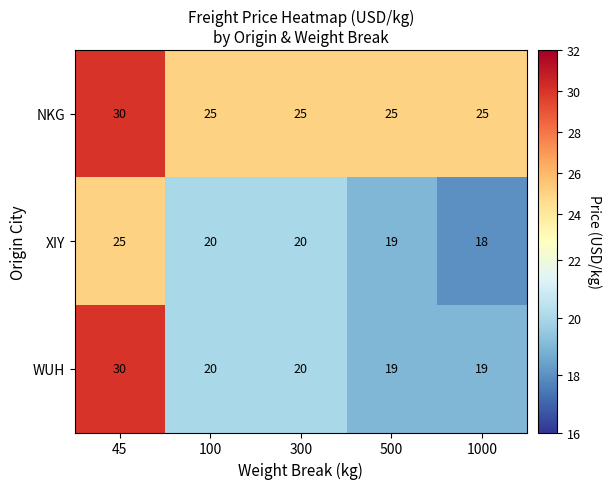

At how many categories does at least one series exceed 27?

1